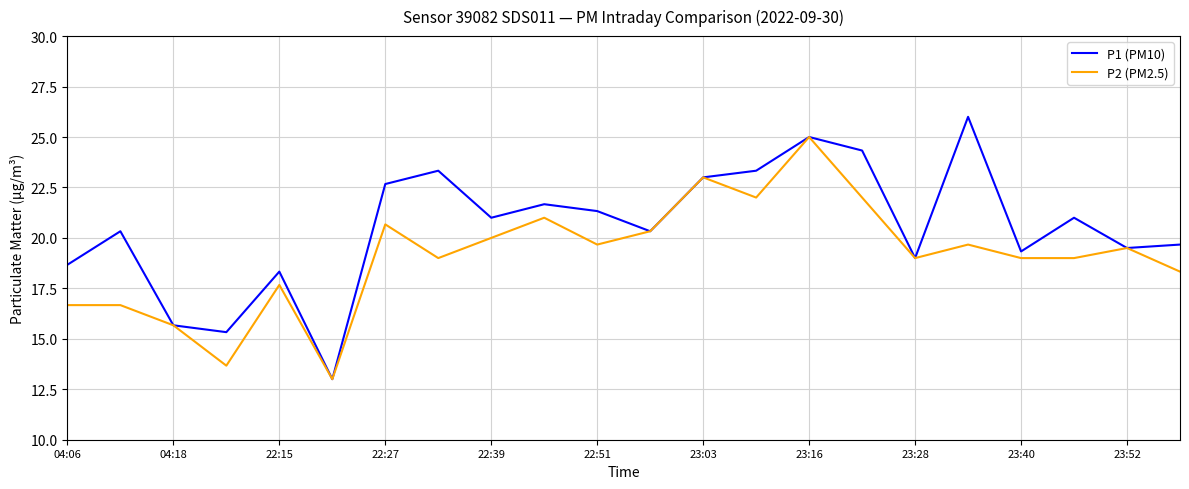

List the series in order of their peak value, highest first.

P1 (PM10), P2 (PM2.5)